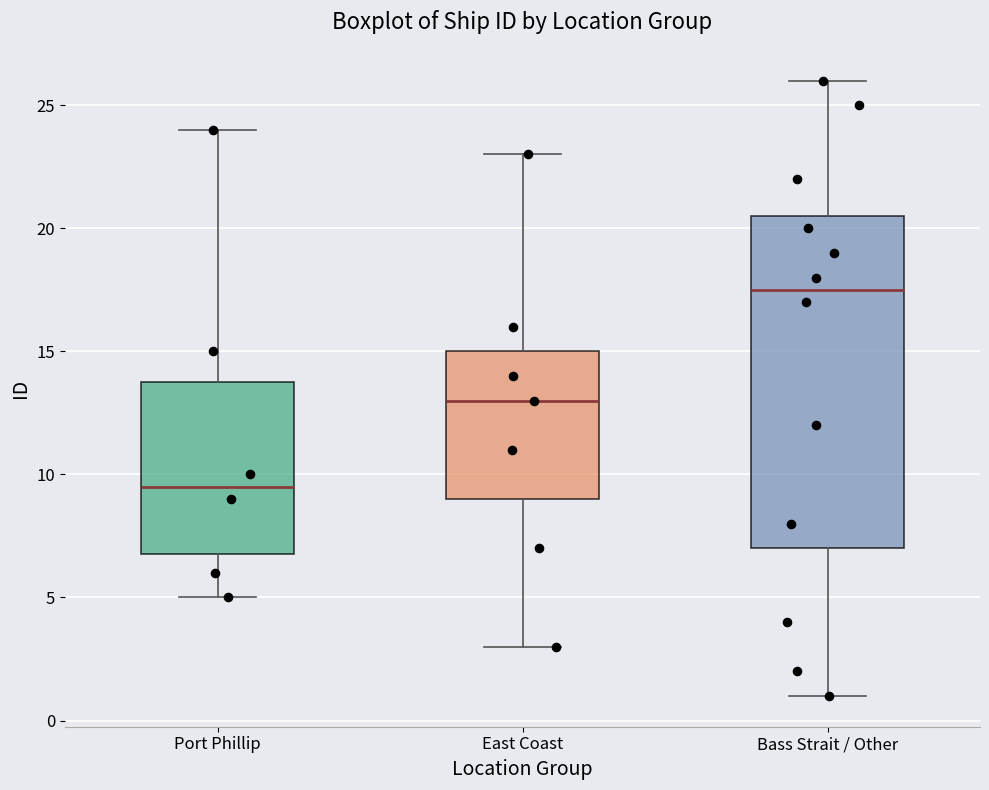

Reading left to right, transcribe this box plot: for each box, give where its median line is, the range the box spans, and where its two whiskers end, as read against the y-axis. The values are not printed on the chart, so give them approximately, as read against the axis.

Port Phillip: median 9.5, box 7.0 to 14.0, whiskers 5.0 to 24.0
East Coast: median 13.0, box 9.0 to 15.0, whiskers 3.0 to 23.0
Bass Strait / Other: median 17.5, box 7.0 to 20.5, whiskers 1.0 to 26.0